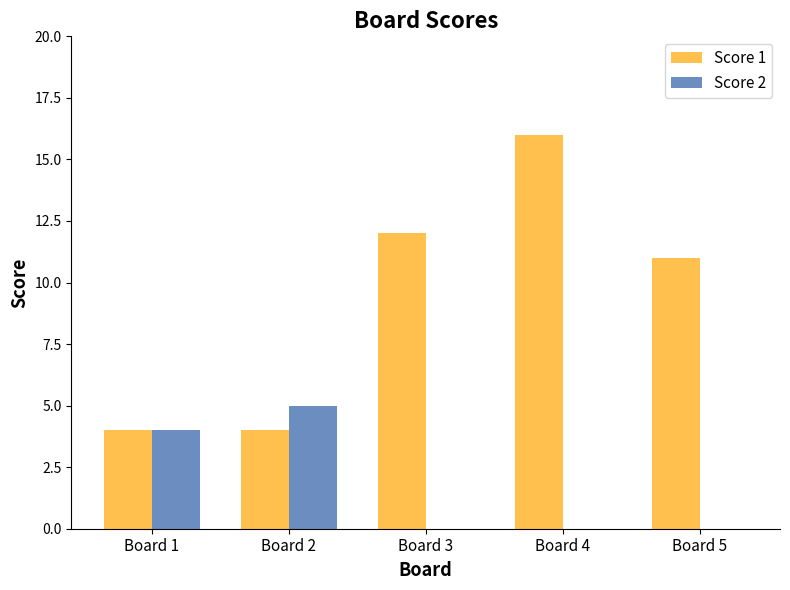

What is the maximum value for Score 1?

16